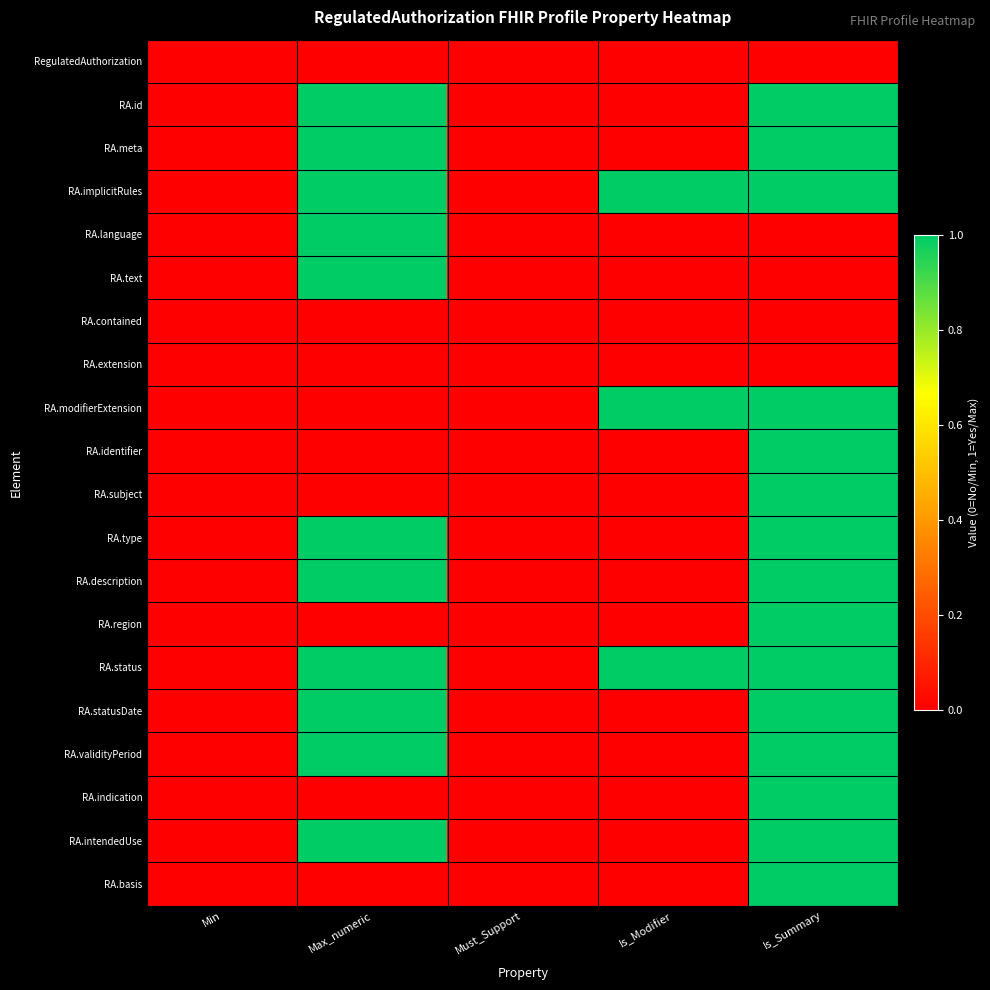

Reading left to right, extract all data points from this chart.

RegulatedAuthorization: Min=0	Max_numeric=0	Must_Support=0	Is_Modifier=0	Is_Summary=0
RA.id: Min=0	Max_numeric=1	Must_Support=0	Is_Modifier=0	Is_Summary=1
RA.meta: Min=0	Max_numeric=1	Must_Support=0	Is_Modifier=0	Is_Summary=1
RA.implicitRules: Min=0	Max_numeric=1	Must_Support=0	Is_Modifier=1	Is_Summary=1
RA.language: Min=0	Max_numeric=1	Must_Support=0	Is_Modifier=0	Is_Summary=0
RA.text: Min=0	Max_numeric=1	Must_Support=0	Is_Modifier=0	Is_Summary=0
RA.contained: Min=0	Max_numeric=0	Must_Support=0	Is_Modifier=0	Is_Summary=0
RA.extension: Min=0	Max_numeric=0	Must_Support=0	Is_Modifier=0	Is_Summary=0
RA.modifierExtension: Min=0	Max_numeric=0	Must_Support=0	Is_Modifier=1	Is_Summary=1
RA.identifier: Min=0	Max_numeric=0	Must_Support=0	Is_Modifier=0	Is_Summary=1
RA.subject: Min=0	Max_numeric=0	Must_Support=0	Is_Modifier=0	Is_Summary=1
RA.type: Min=0	Max_numeric=1	Must_Support=0	Is_Modifier=0	Is_Summary=1
RA.description: Min=0	Max_numeric=1	Must_Support=0	Is_Modifier=0	Is_Summary=1
RA.region: Min=0	Max_numeric=0	Must_Support=0	Is_Modifier=0	Is_Summary=1
RA.status: Min=0	Max_numeric=1	Must_Support=0	Is_Modifier=1	Is_Summary=1
RA.statusDate: Min=0	Max_numeric=1	Must_Support=0	Is_Modifier=0	Is_Summary=1
RA.validityPeriod: Min=0	Max_numeric=1	Must_Support=0	Is_Modifier=0	Is_Summary=1
RA.indication: Min=0	Max_numeric=0	Must_Support=0	Is_Modifier=0	Is_Summary=1
RA.intendedUse: Min=0	Max_numeric=1	Must_Support=0	Is_Modifier=0	Is_Summary=1
RA.basis: Min=0	Max_numeric=0	Must_Support=0	Is_Modifier=0	Is_Summary=1